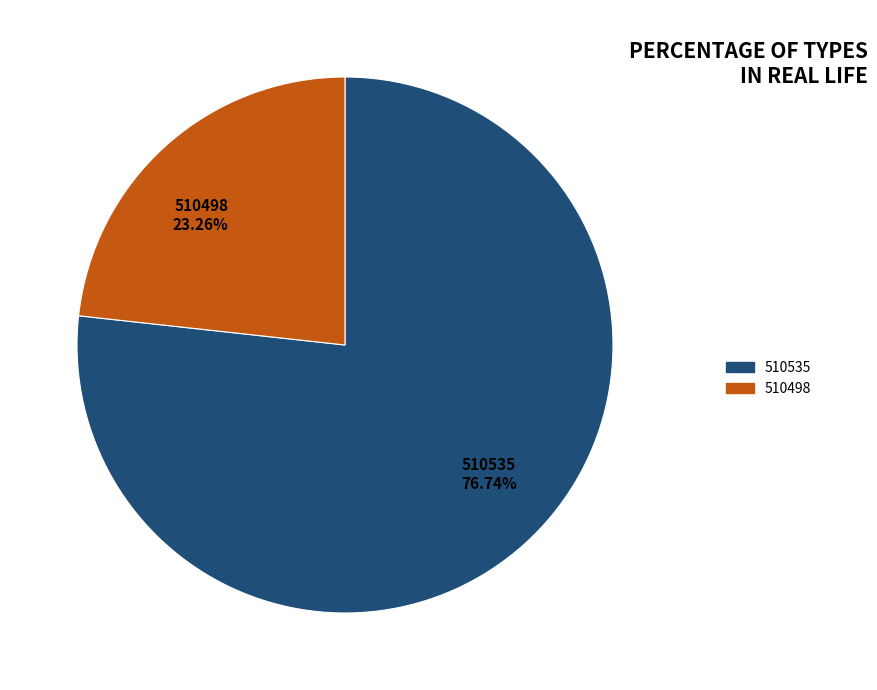

Does 510535 represent more than half of the total?

Yes